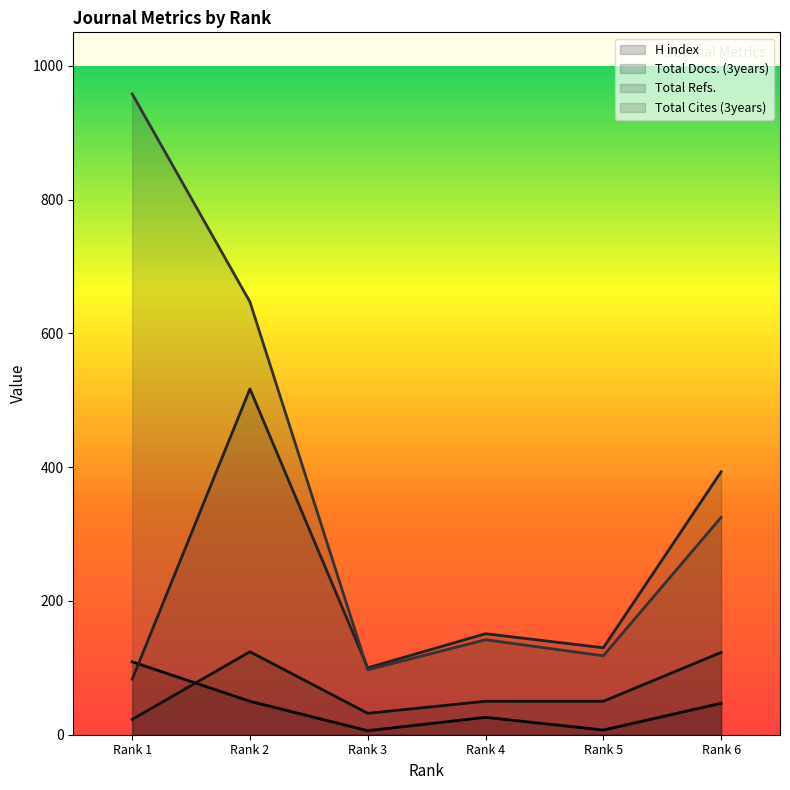

Which series has the largest range (max minus min)?

Total Cites (3years)